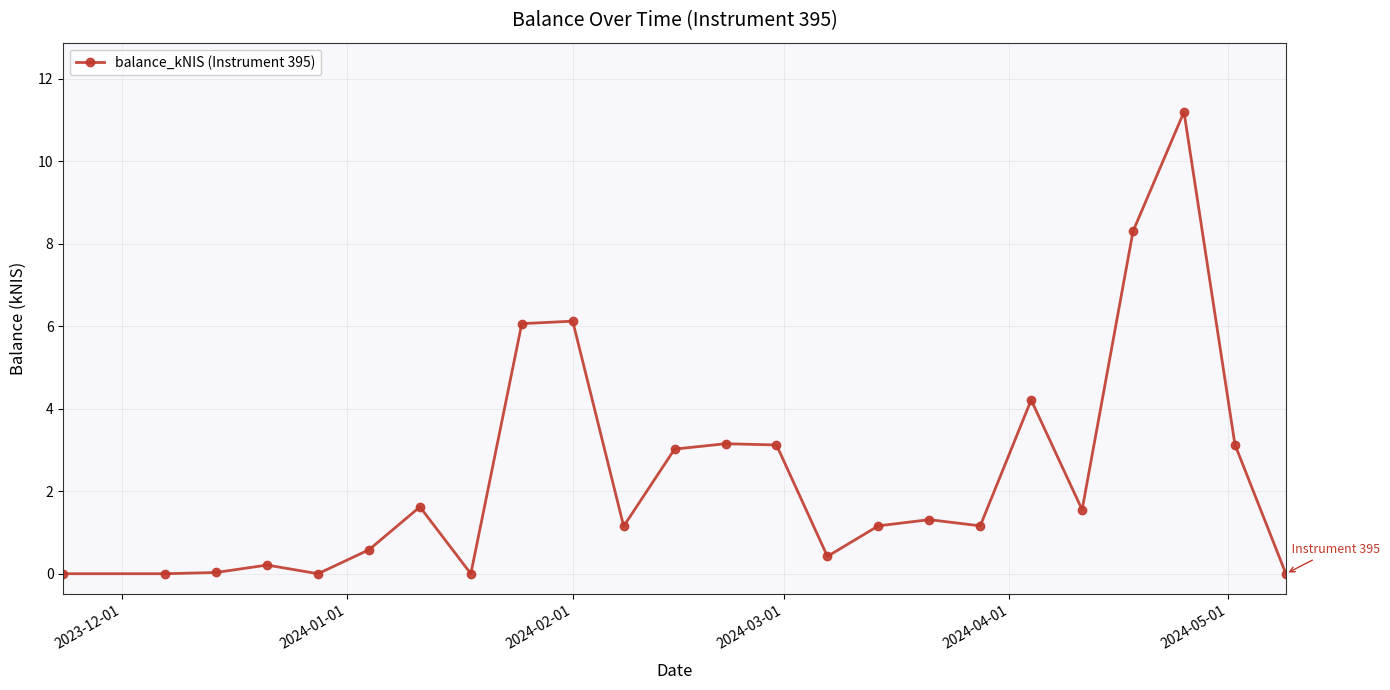

What is the value of the 15th point from the left?

0.4